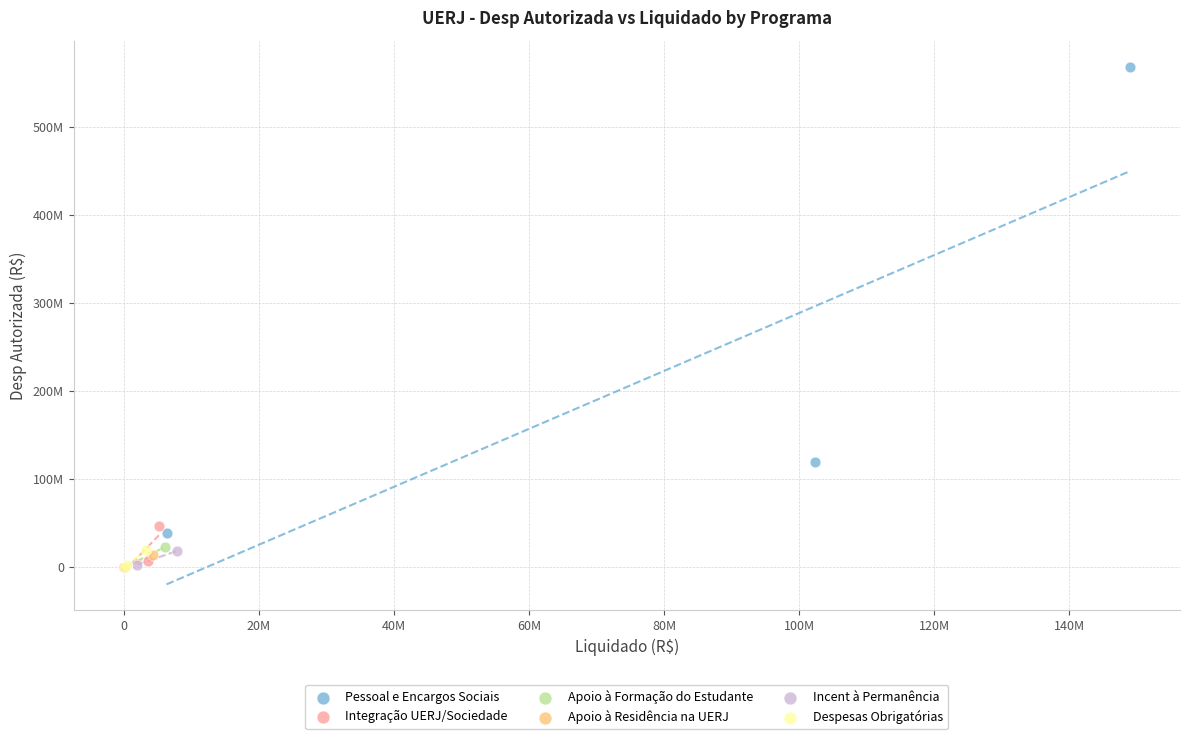

What are all the series names shown in the legend?

Pessoal e Encargos Sociais, Integração UERJ/Sociedade, Apoio à Formação do Estudante, Apoio à Residência na UERJ, Incent à Permanência, Despesas Obrigatórias